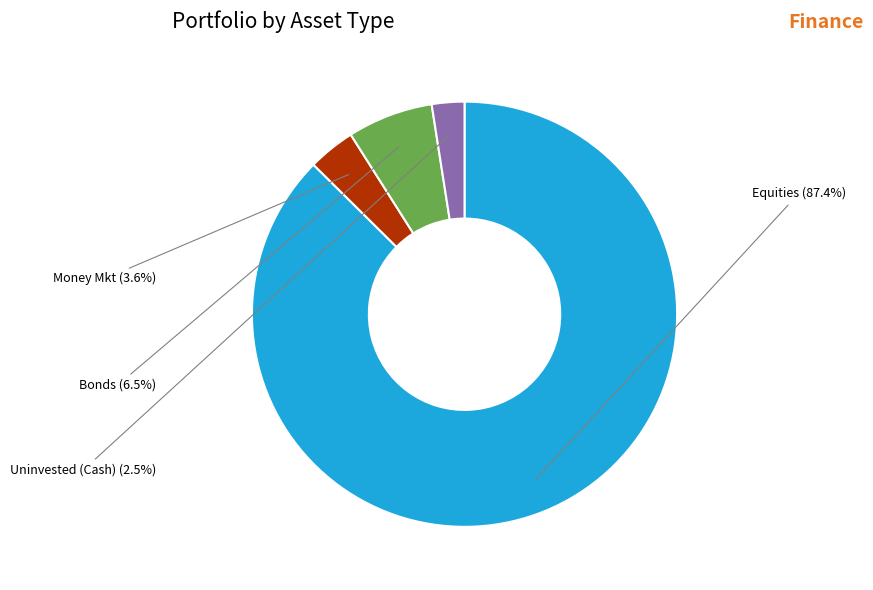

True or false: Equities accounts for 87% of the total.

True